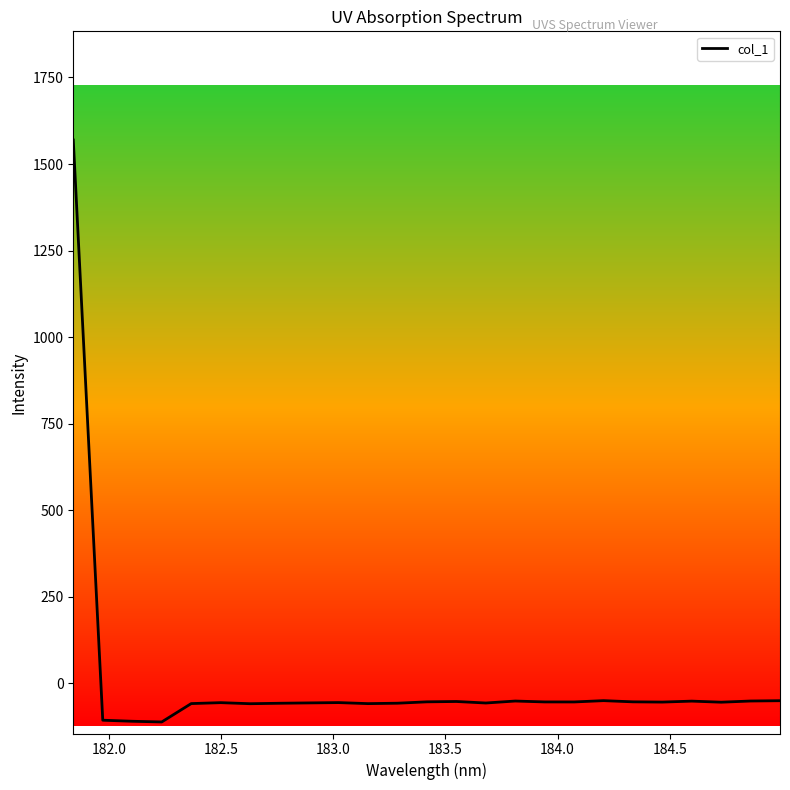

What is the difference between the maximum and minimum values?

1680.4